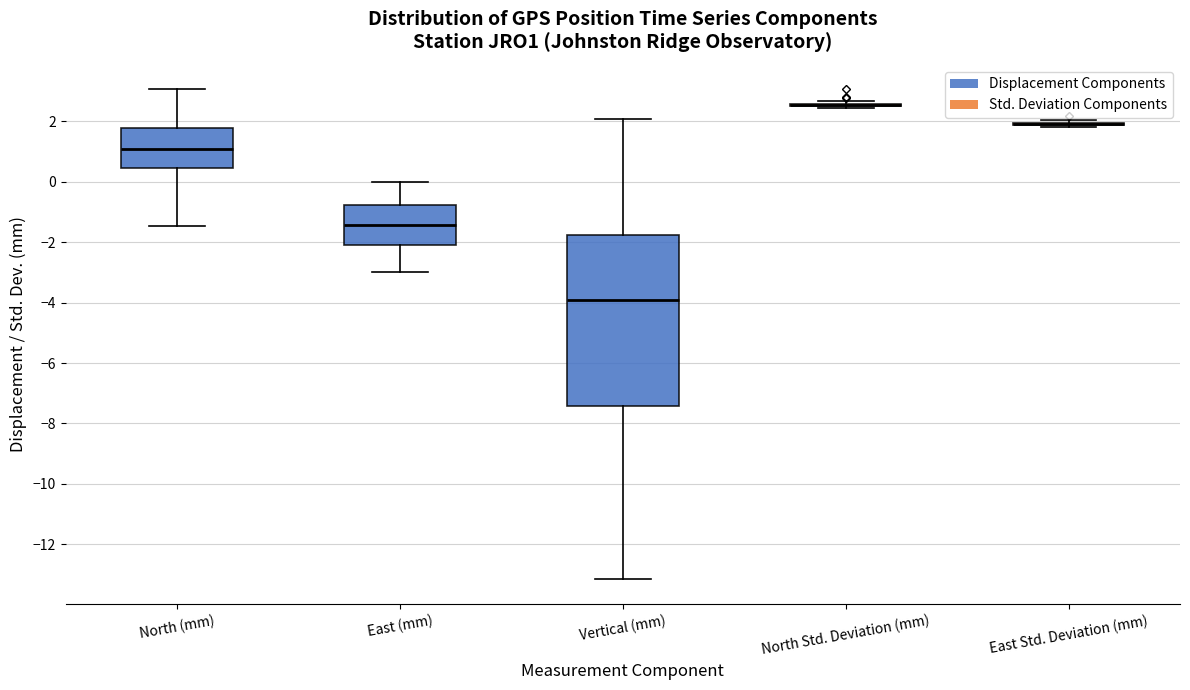

Reading left to right, read every box against the y-axis: the position of its median line, the range the box covers, and the ends of its whiskers. The values are not printed on the chart, so give them approximately, as read against the axis.

North (mm): median 1.0, box 0.4 to 1.8, whiskers -1.4 to 3.0
East (mm): median -1.4, box -2.0 to -0.8, whiskers -3.0 to 0.0
Vertical (mm): median -4.0, box -7.4 to -1.8, whiskers -13.2 to 2.0
North Std. Deviation (mm): box collapsed to a line at 2.6, whiskers 2.4 to 2.6
East Std. Deviation (mm): box collapsed to a line at 2.0, whiskers 1.8 to 2.0